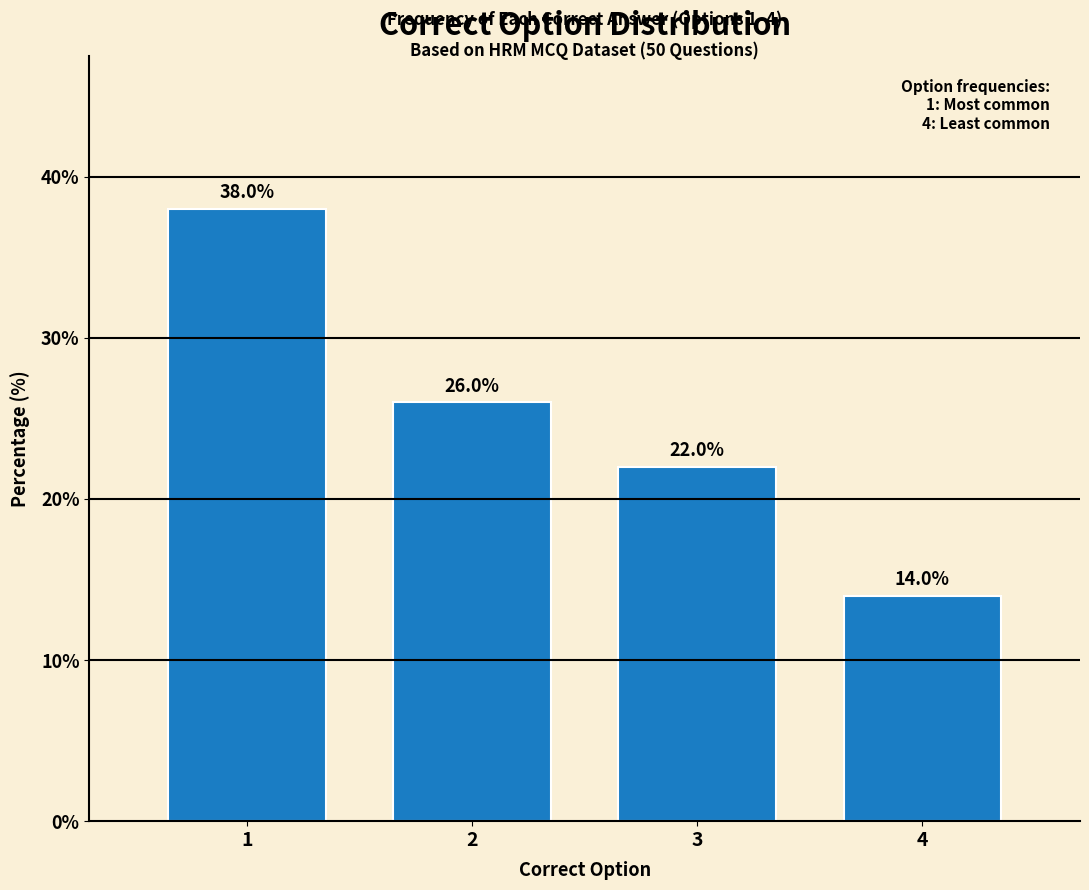

Reading left to right, transcribe all the data shown in this chart.

38.0	26.0	22.0	14.0